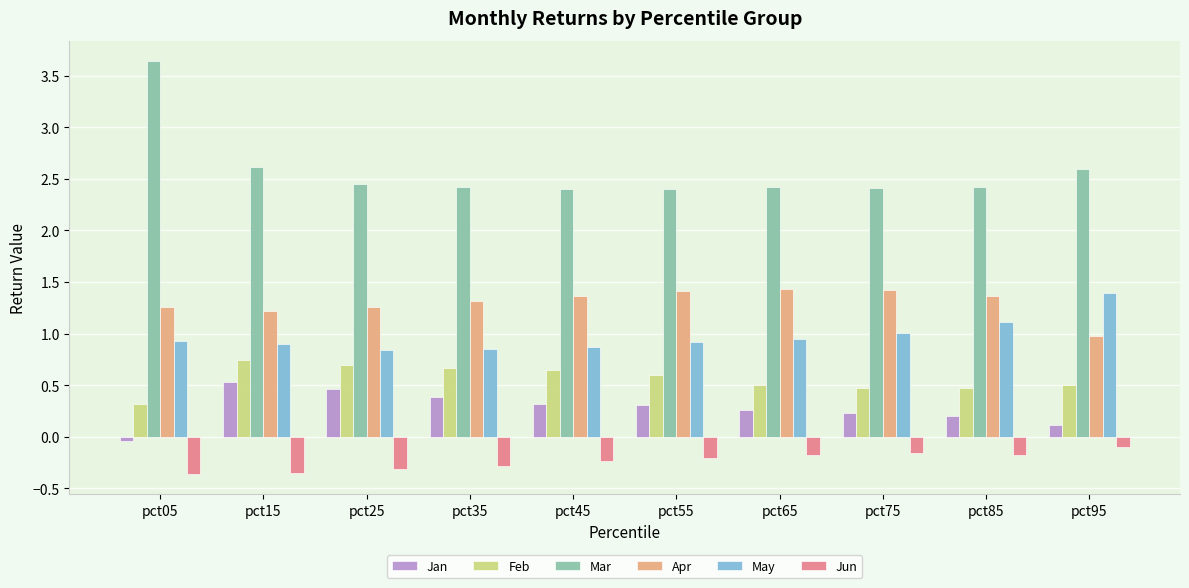

What is the average value of the Jan series?

0.3